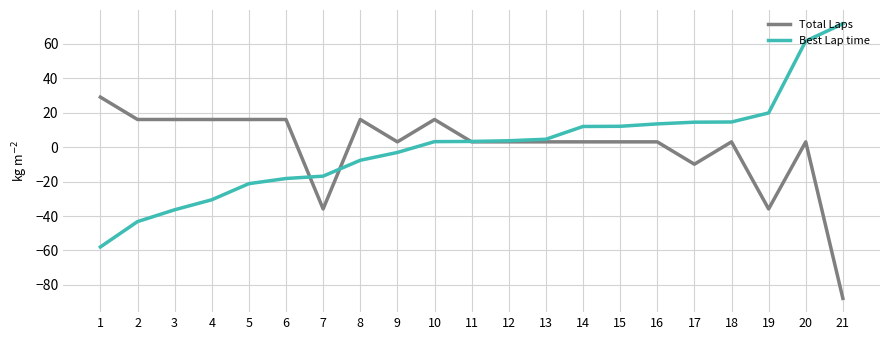

Between 3 and 18, which series saw the biggest shift?

Best Lap time